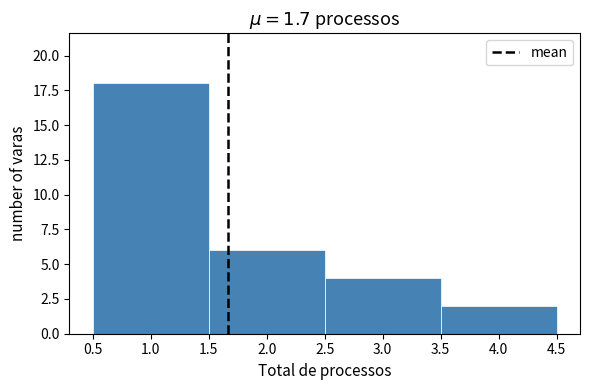

How tall is the bar that spans 3.5 to 4.5 on the x-axis? The values are not printed on the chart, so give them approximately, as read against the axis.

2